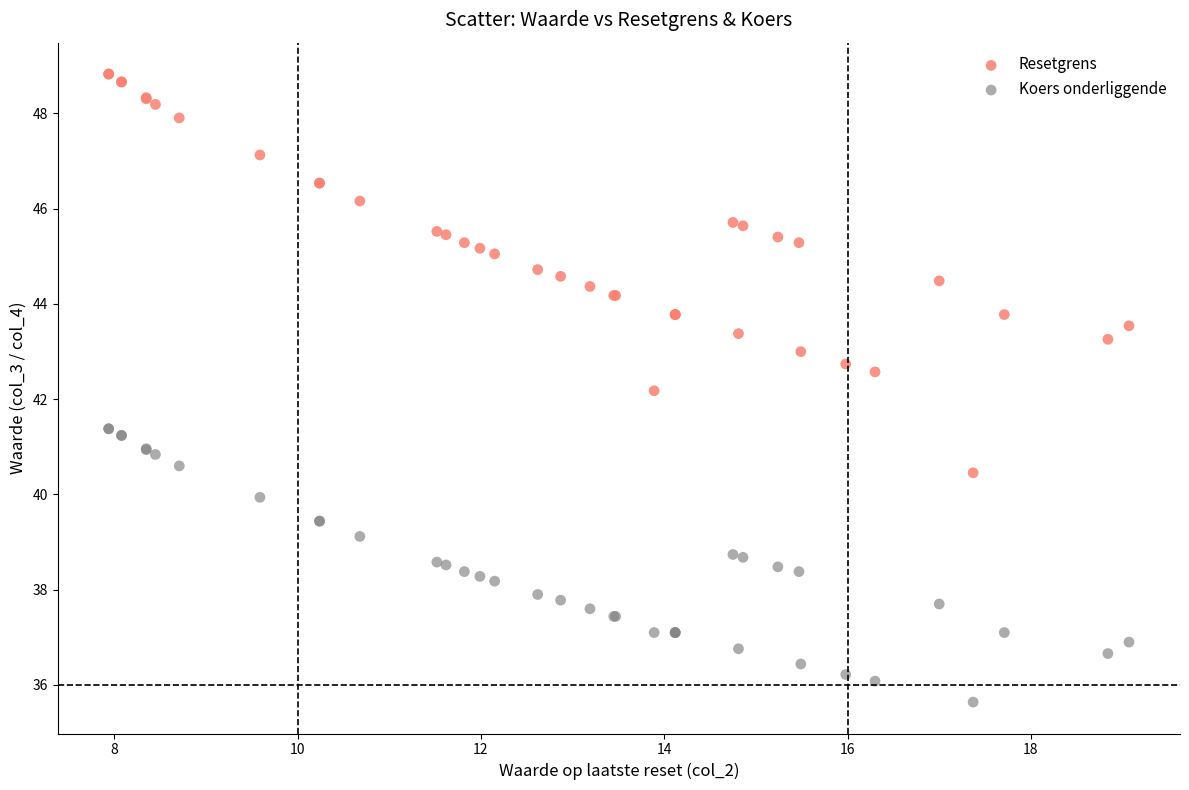

Which series reaches the maximum Y coordinate?

Resetgrens